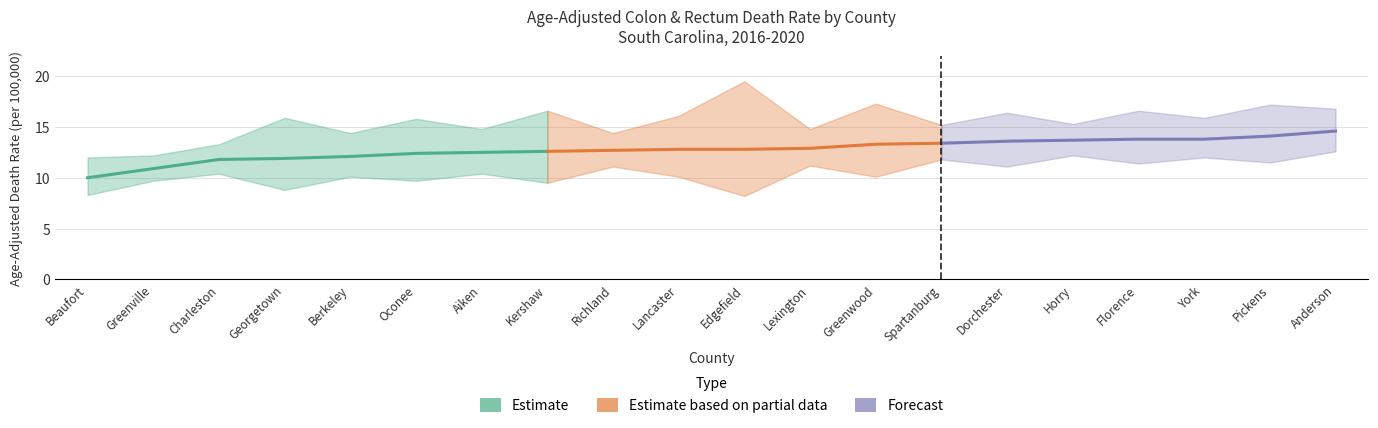

Between Aiken and Horry, which is larger?

Horry